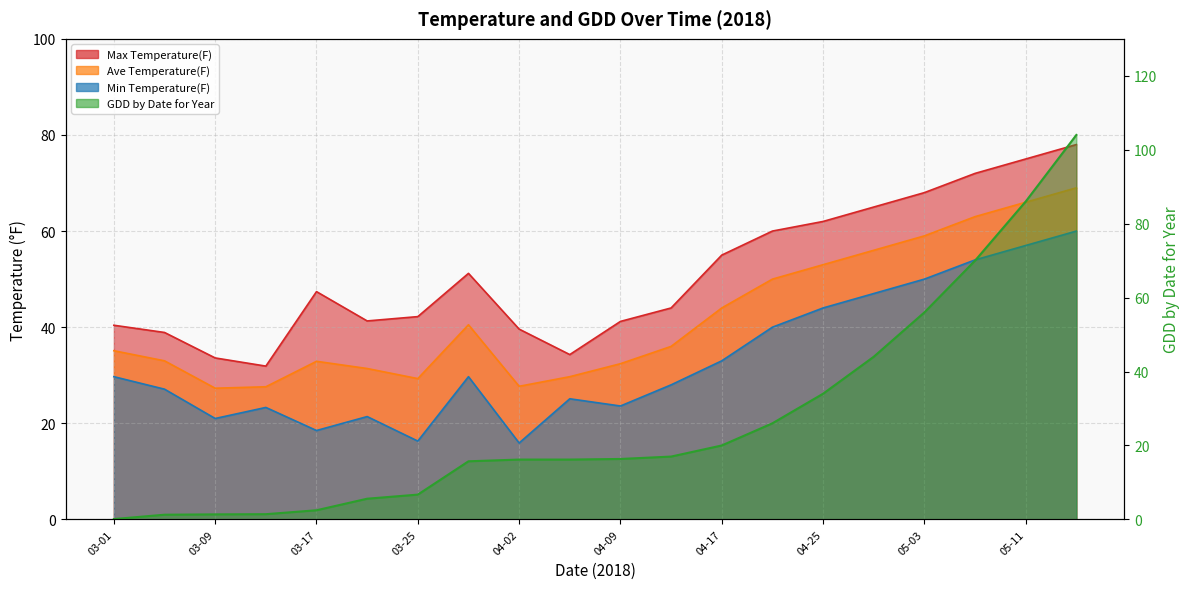

List the series in order of their peak value, lowest first.

Min Temperature(F), Ave Temperature(F), Max Temperature(F), GDD by Date for Year